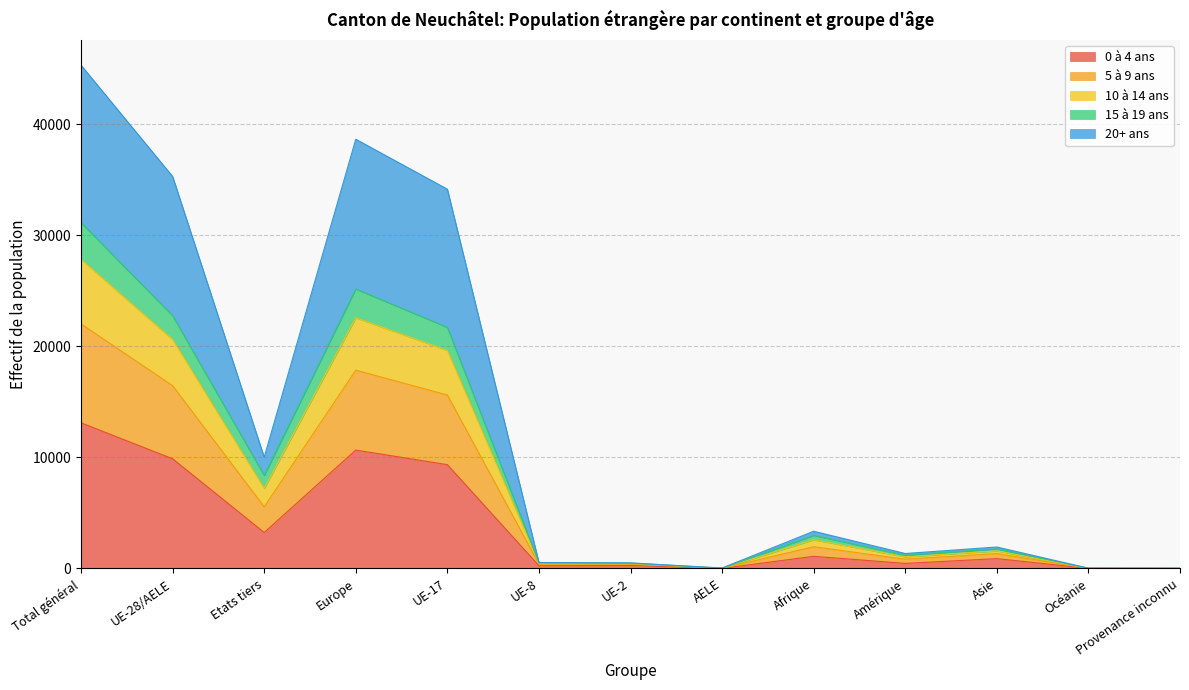

What is the label of the 4th point from the left?

Europe